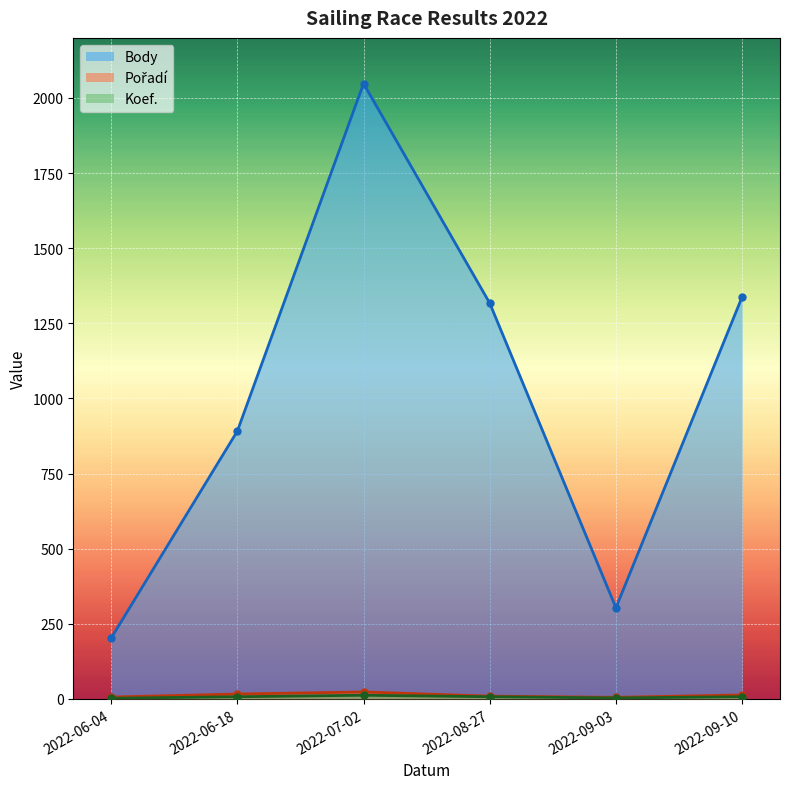

What position from the right is 2022-09-03?

2